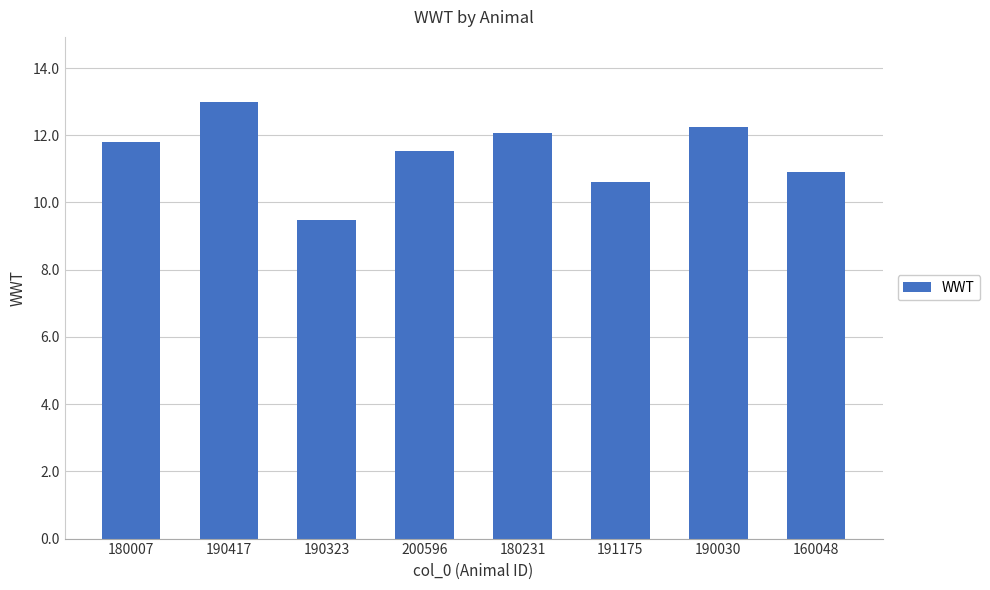

Reading left to right, what are all the values shown in this chart?

180007=11.8	190417=13.0	190323=9.5	200596=11.5	180231=12.1	191175=10.6	190030=12.2	160048=10.9